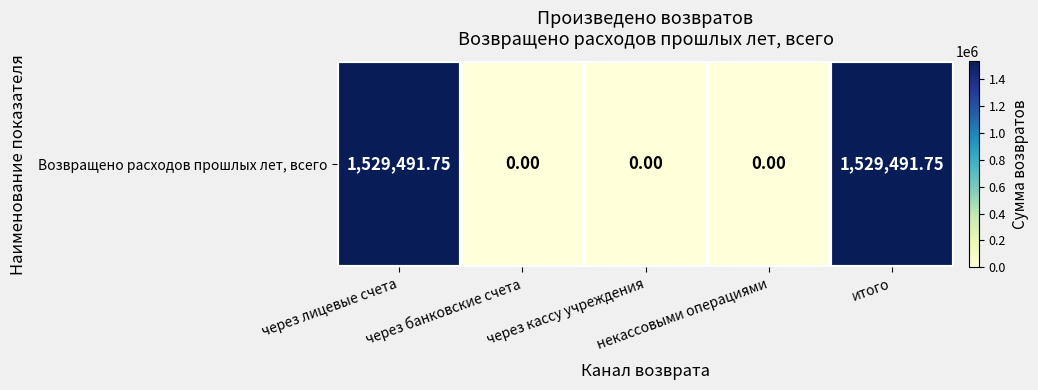

Where is the data nearest to the value 764745?

через банковские счета